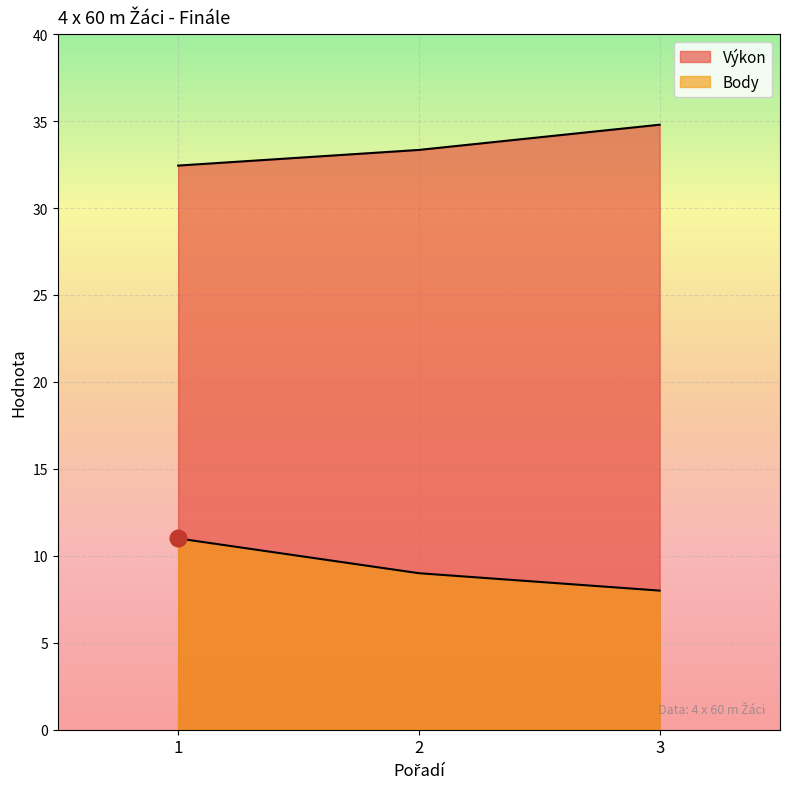

How many values in the Body series exceed 9?

1